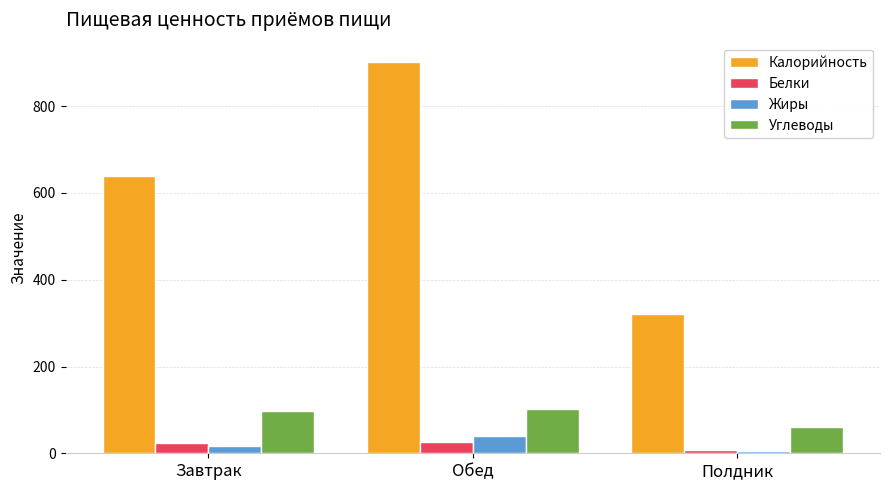

How many bars are there in total?

12